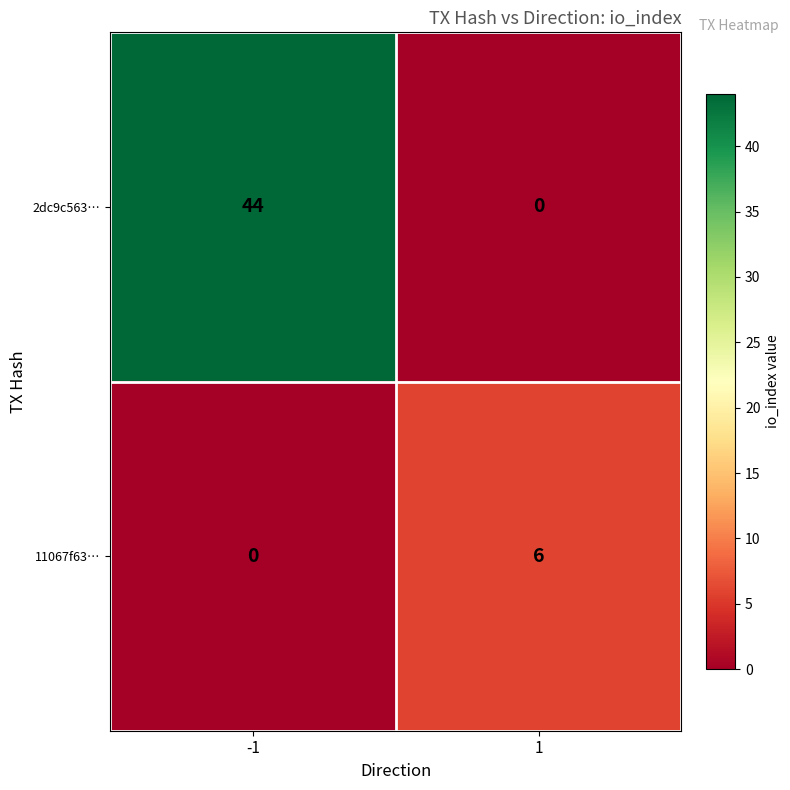

What is the maximum value for 2dc9c563…?

44